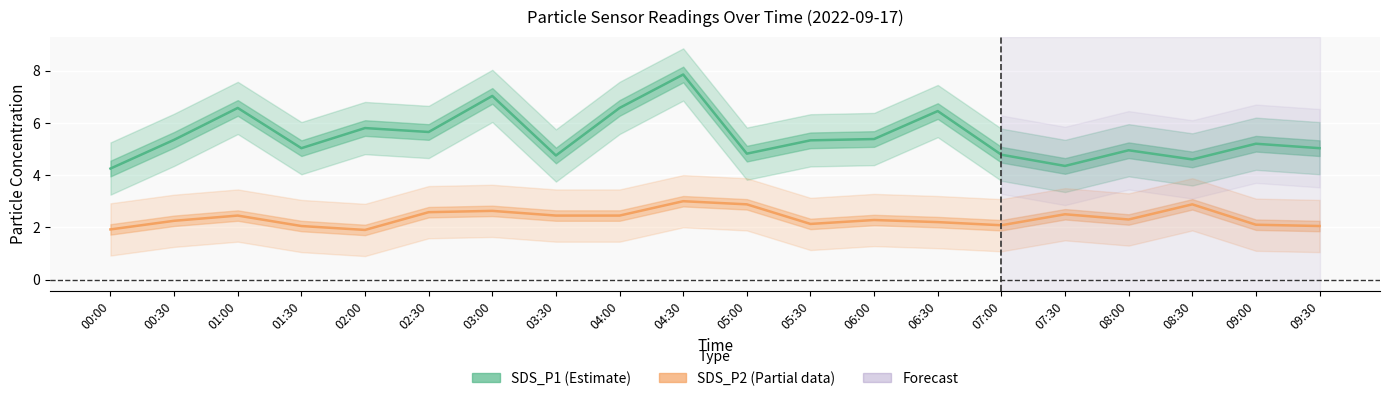

What is the average value of the SDS_P2 (Partial) series?

2.4